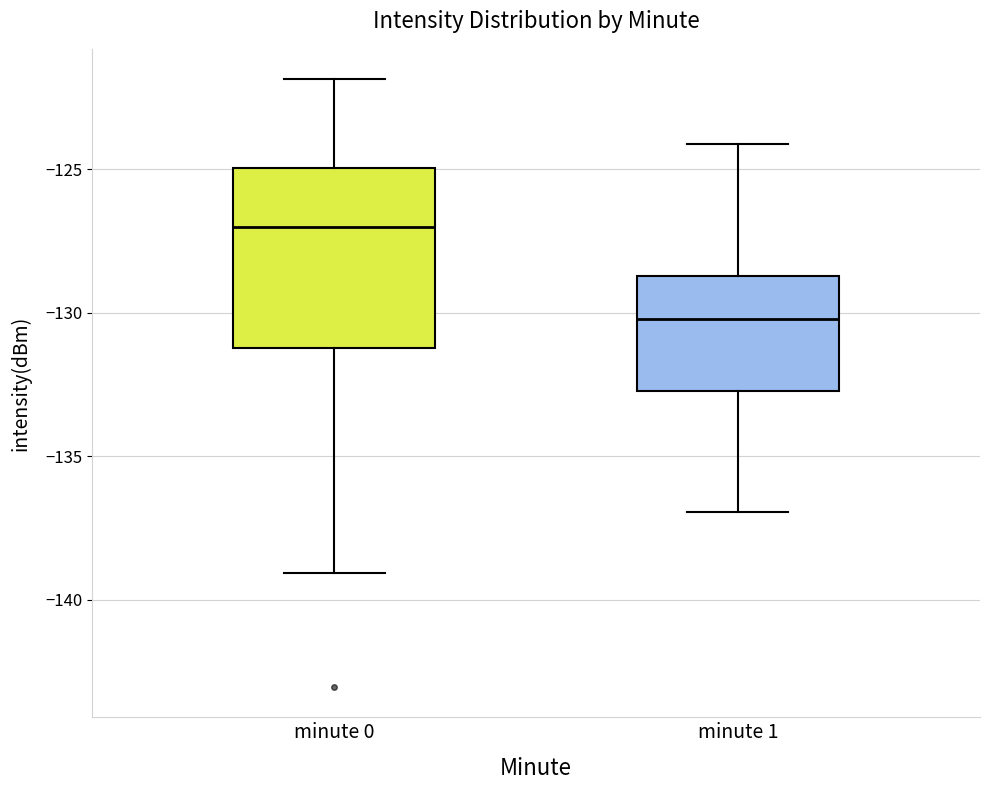

Where does the median line of the box for minute 0 sit on the y-axis? The values are not printed on the chart, so give them approximately, as read against the axis.

-127.0